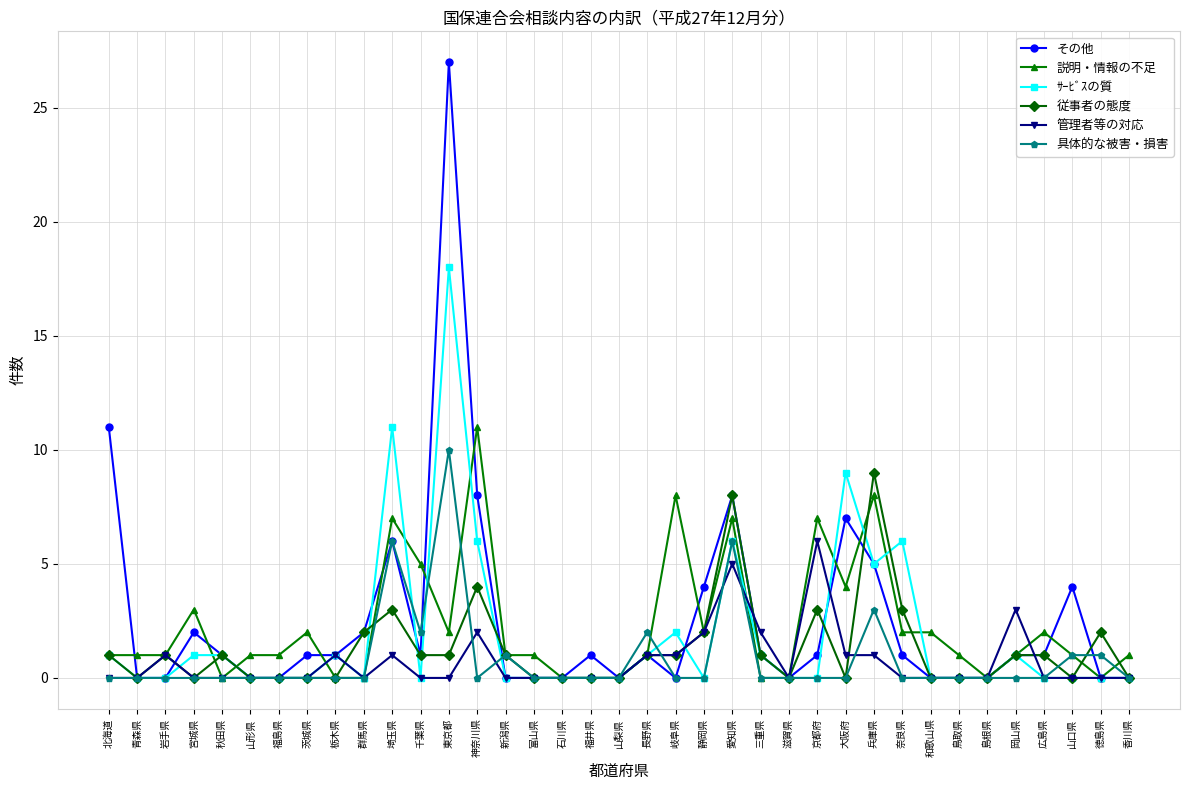

What is the greatest value displayed?

27